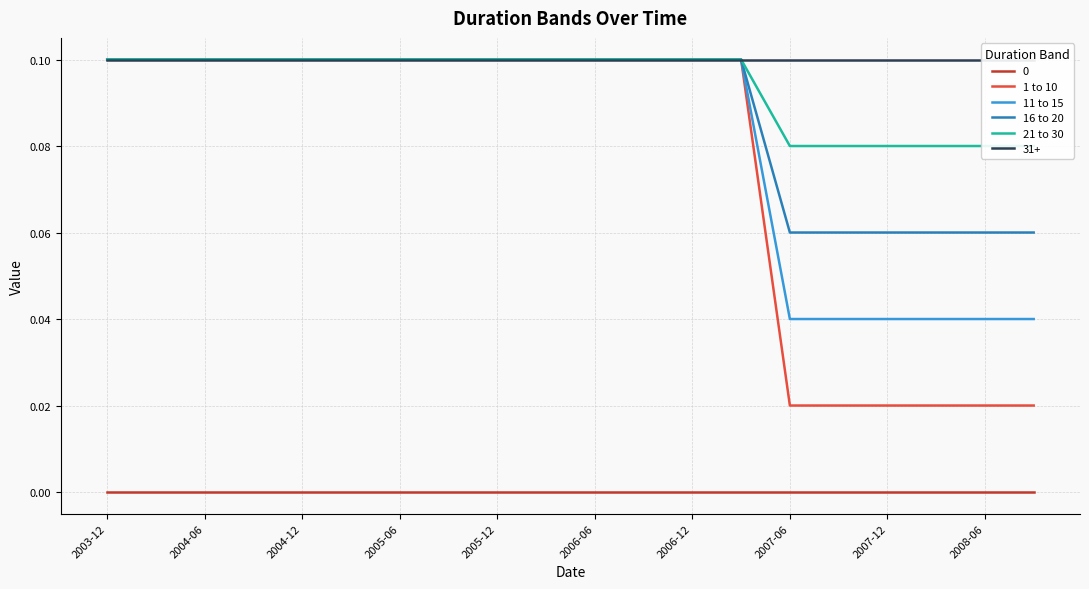

True or false: 11 to 15 and 0 cross at least once.

False